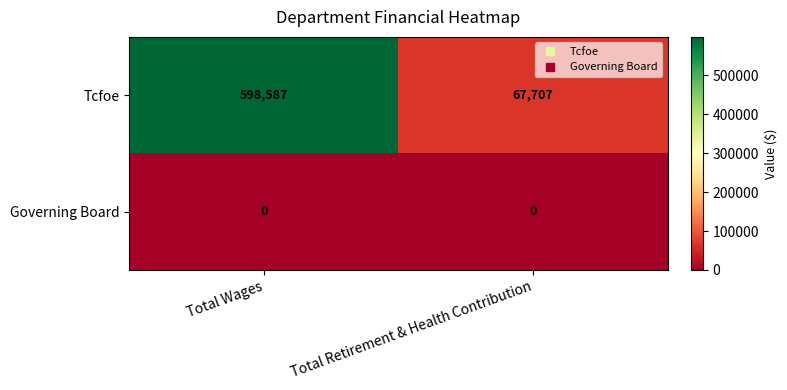

Reading left to right, list all the values displayed in this chart.

Tcfoe: Total Wages=598587	Total Retirement & Health Contribution=67707
Governing Board: Total Wages=0	Total Retirement & Health Contribution=0